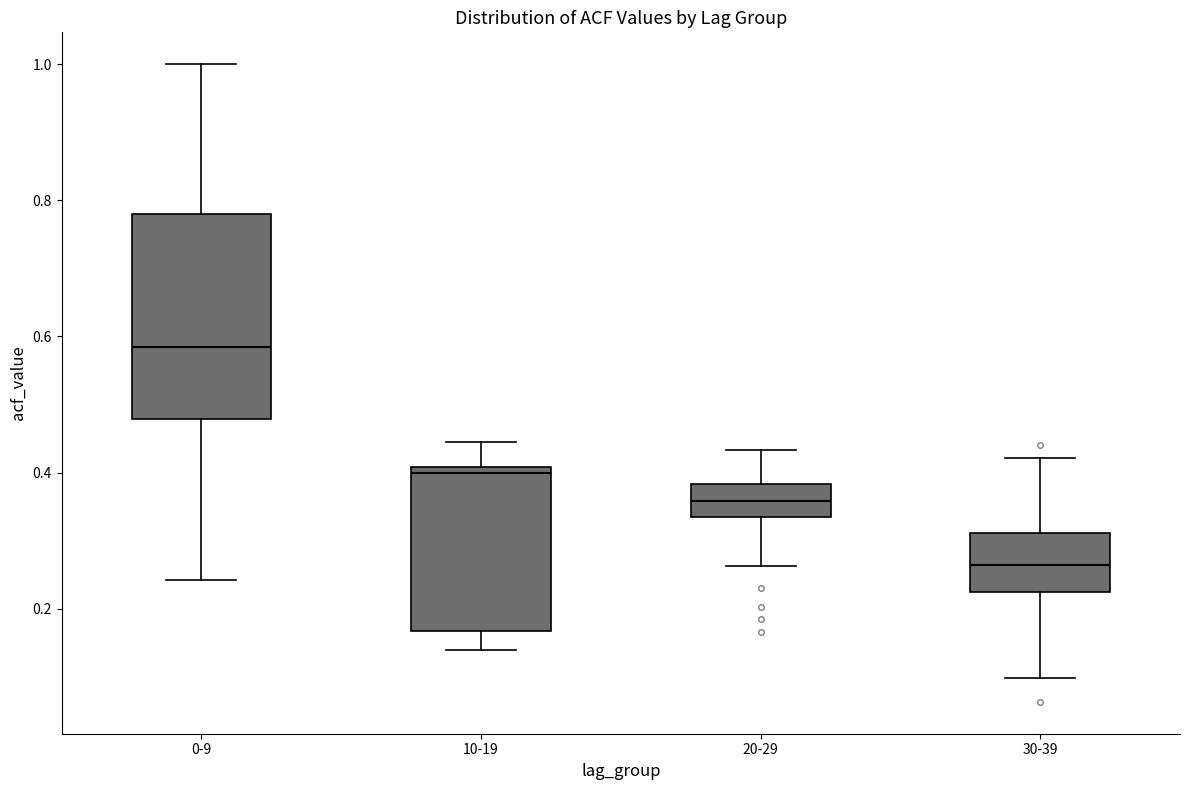

Which box has the highest median line?

0-9